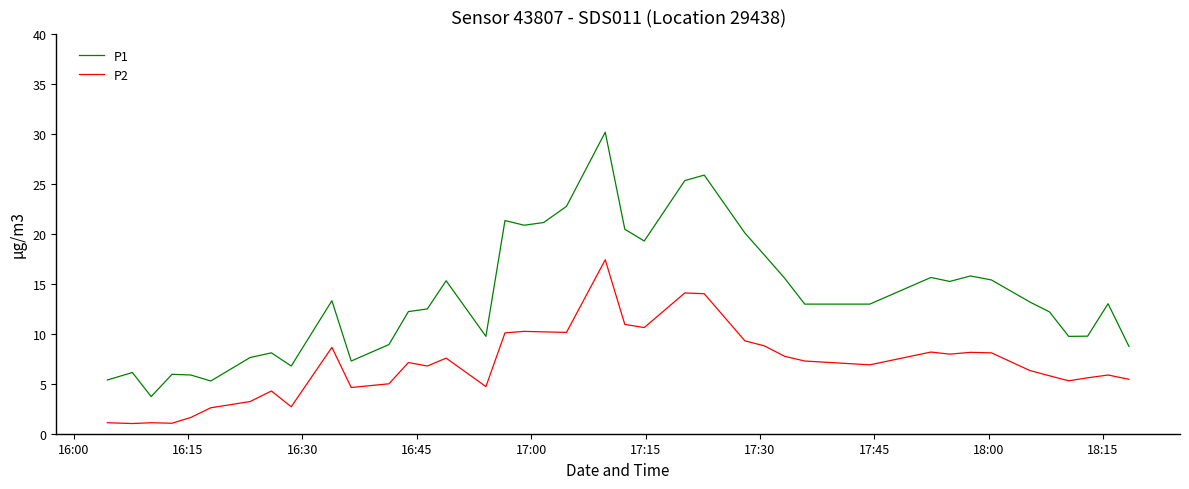

Rank the series by their average value, from highest to lowest.

P1, P2